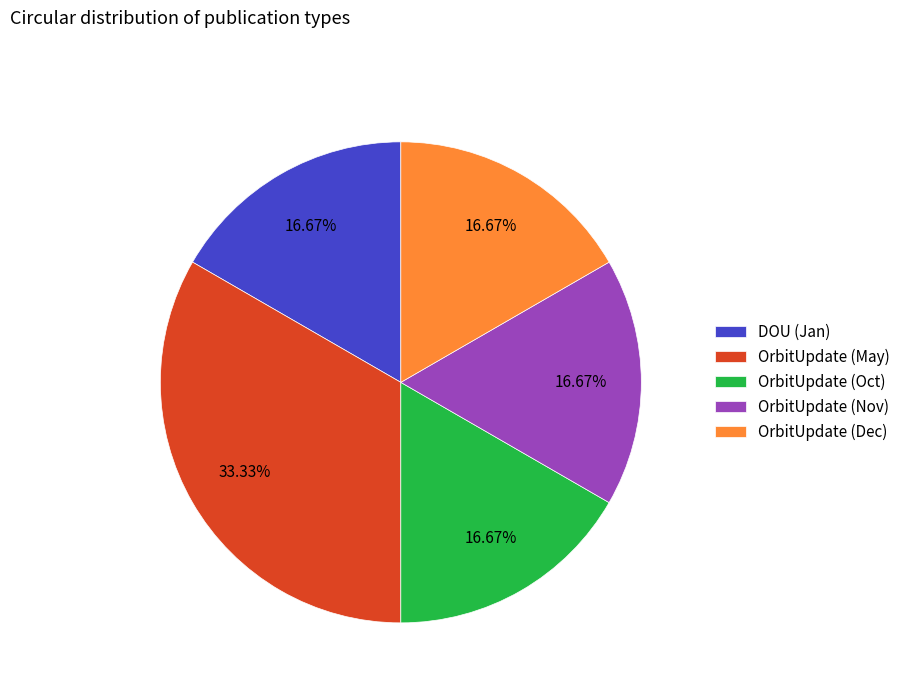

Which has a higher value, OrbitUpdate (May) or DOU (Jan)?

OrbitUpdate (May)